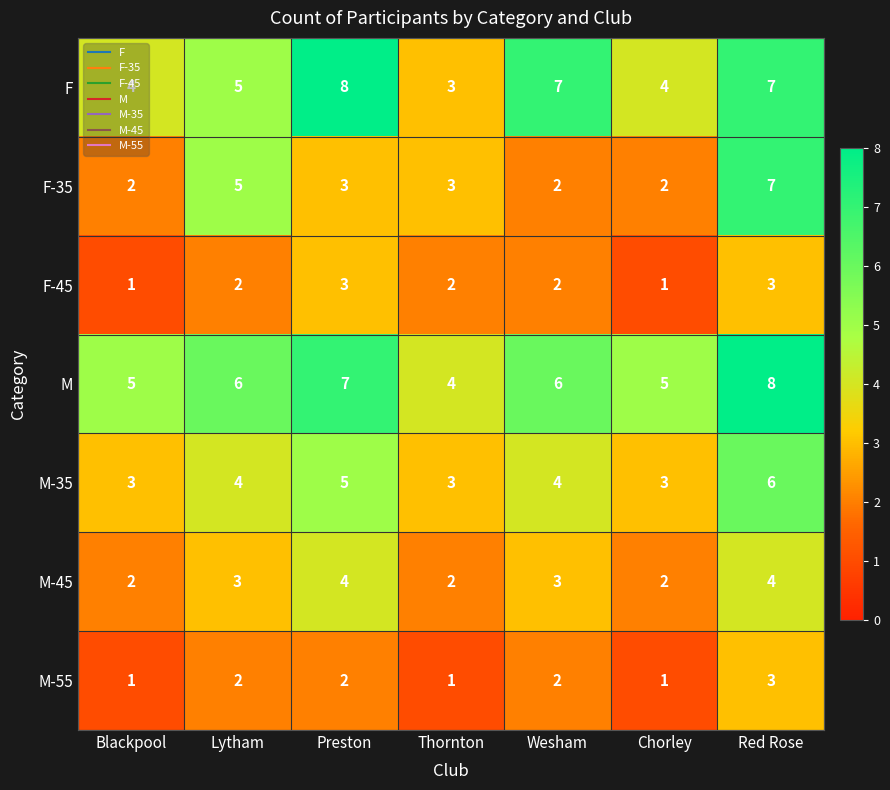

What is the spread (max minus min) of values at Chorley?

4